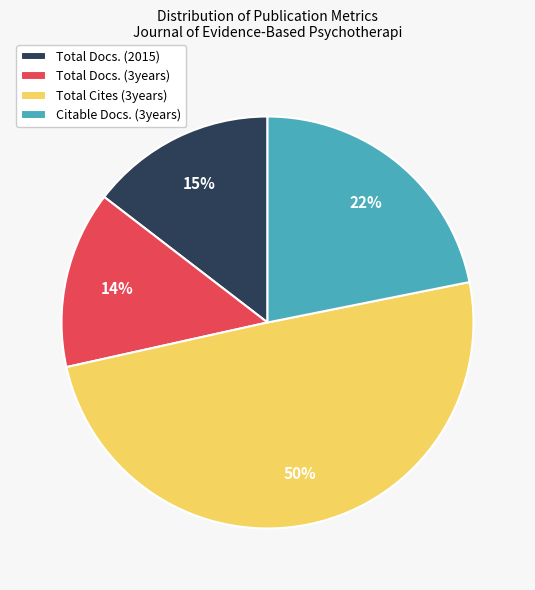

To the nearest percent, what is the difference between the Total Cites (3years) and Total Docs. (3years) slice percentages?

36%